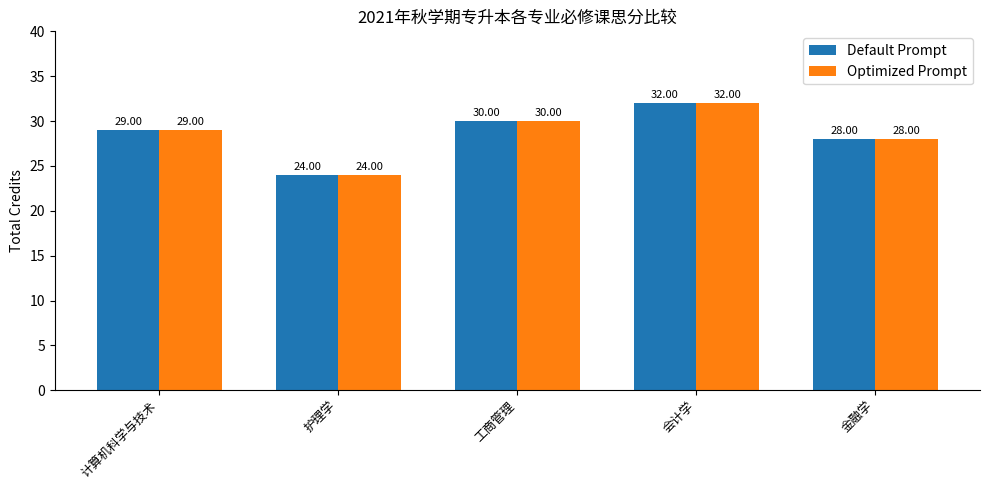

True or false: Optimized Prompt has a value of 13 at 护理学.

False